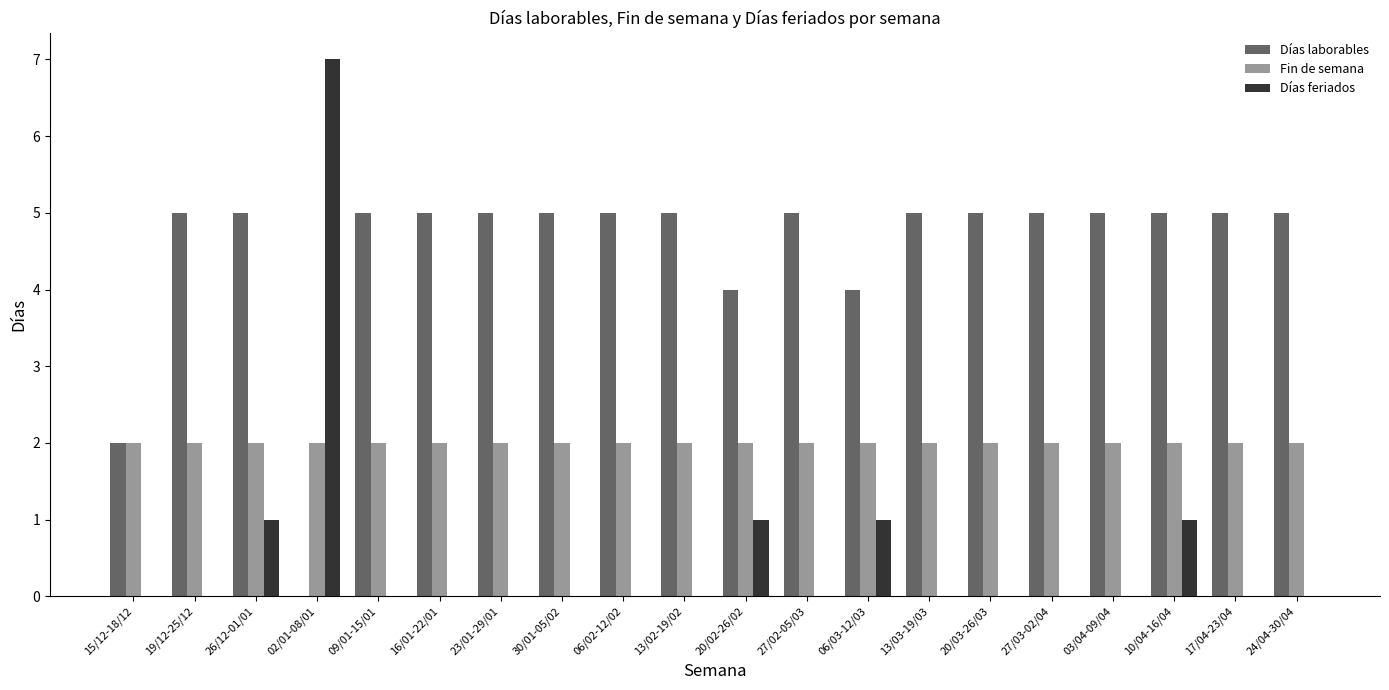

True or false: Días feriados has a value of 2 at 24/04-30/04.

False